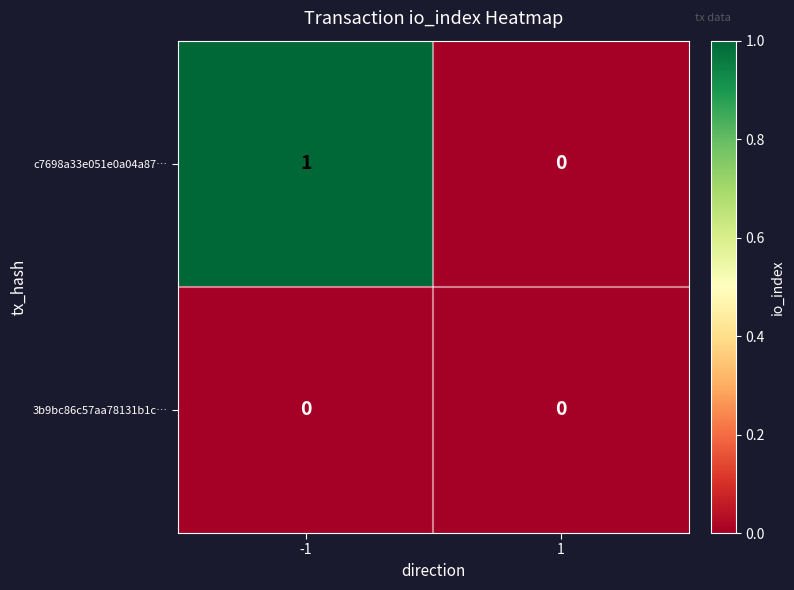

Which series has the widest spread of values?

c7698a33e051e0a04a87…